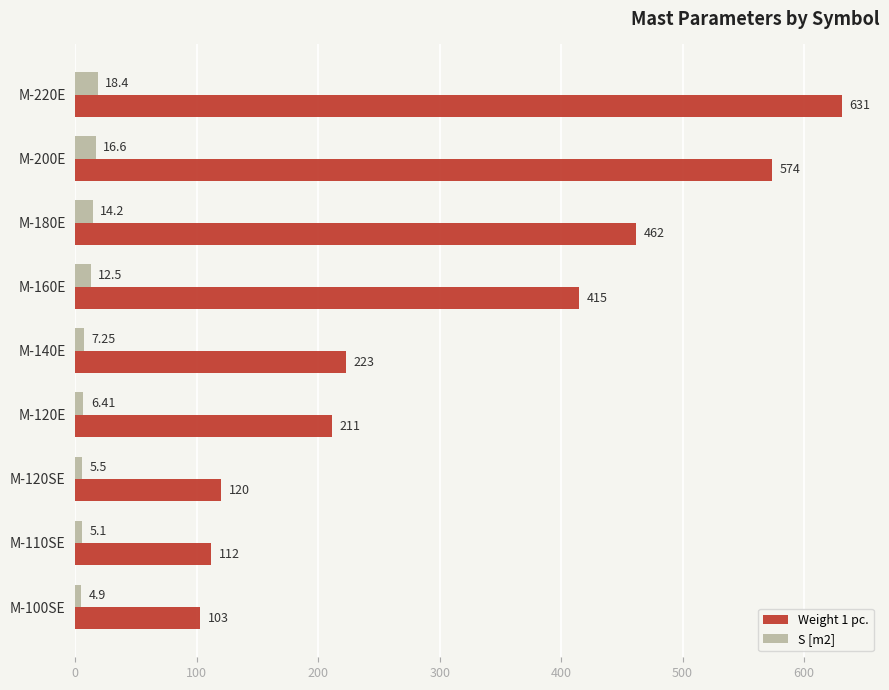

What is the sum of all Weight 1 pc. values?

2851.0